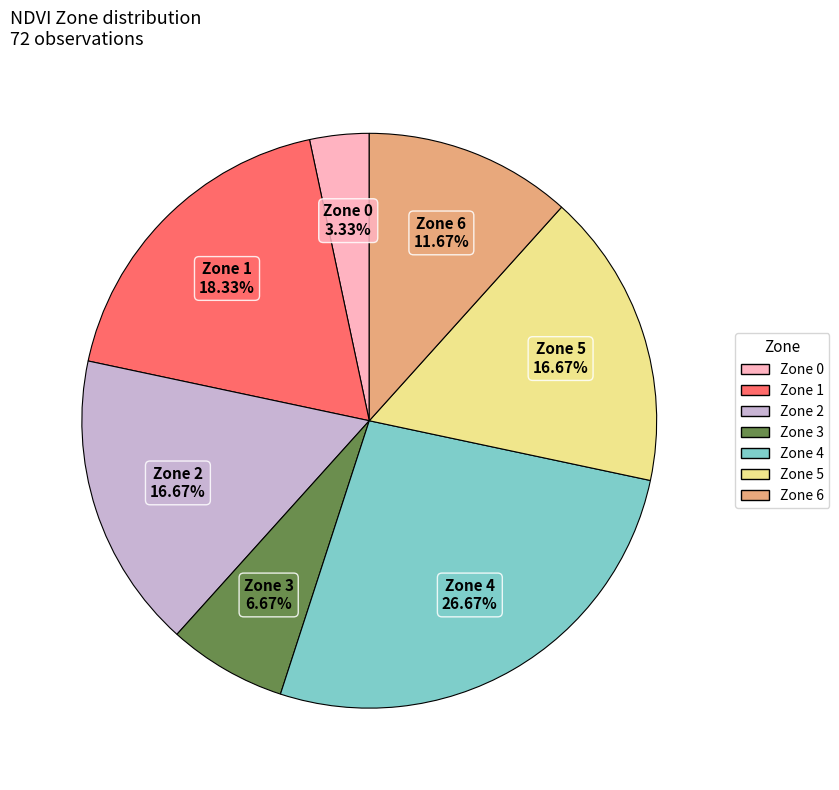

Is it true that Zone 1 is 9% of the pie?

False